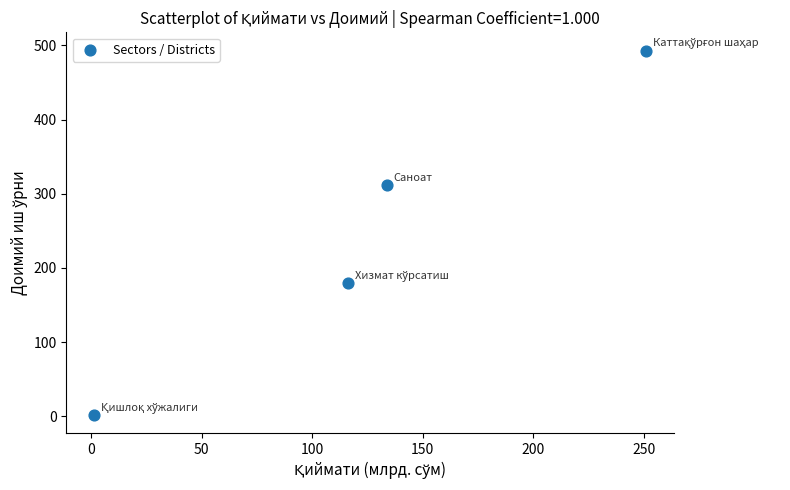

What is the range of Y values (max minus min)?

491